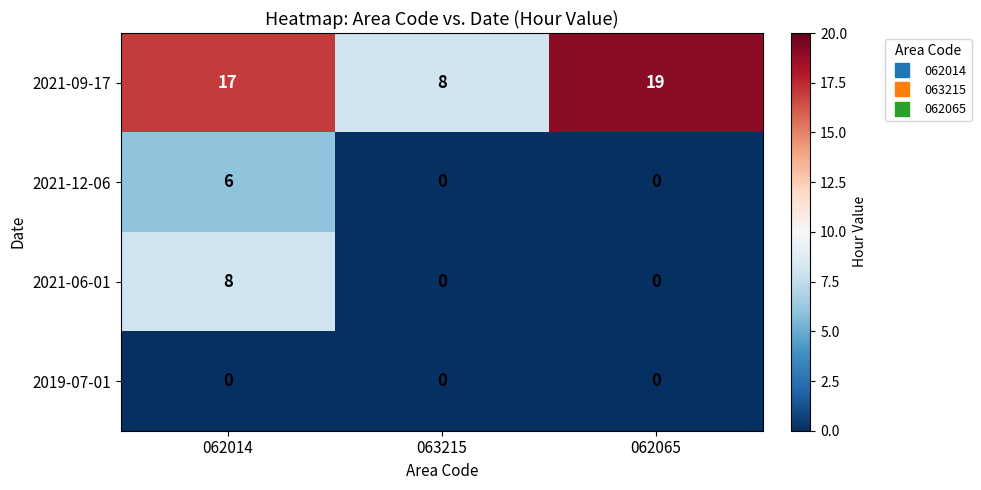

Count the 2021-06-01 values in the range 0 to 8.

3